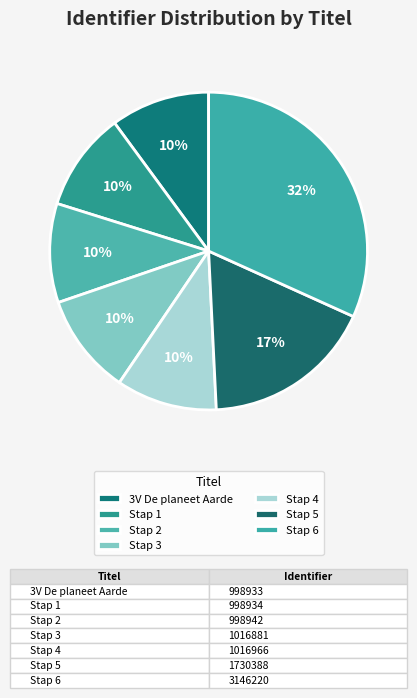

Rank the categories by value from lowest to highest.

3V De planeet Aarde, Stap 1, Stap 2, Stap 3, Stap 4, Stap 5, Stap 6